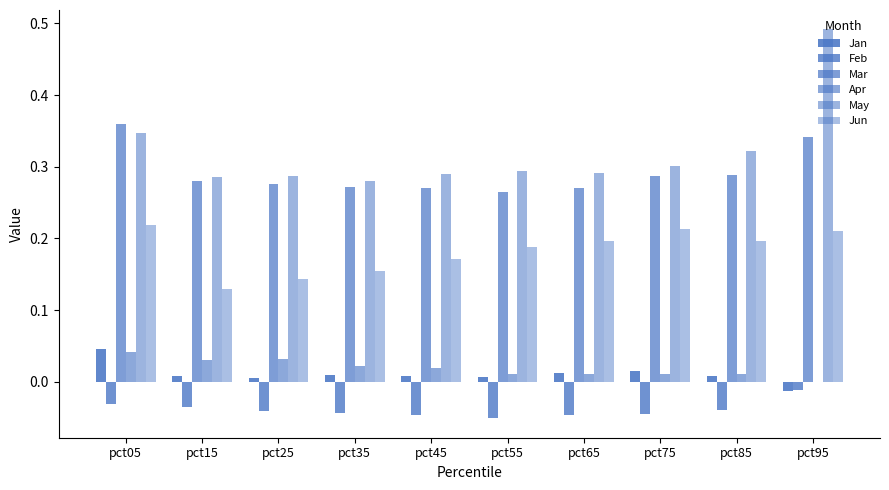

Which series has the largest total across all categories?

May